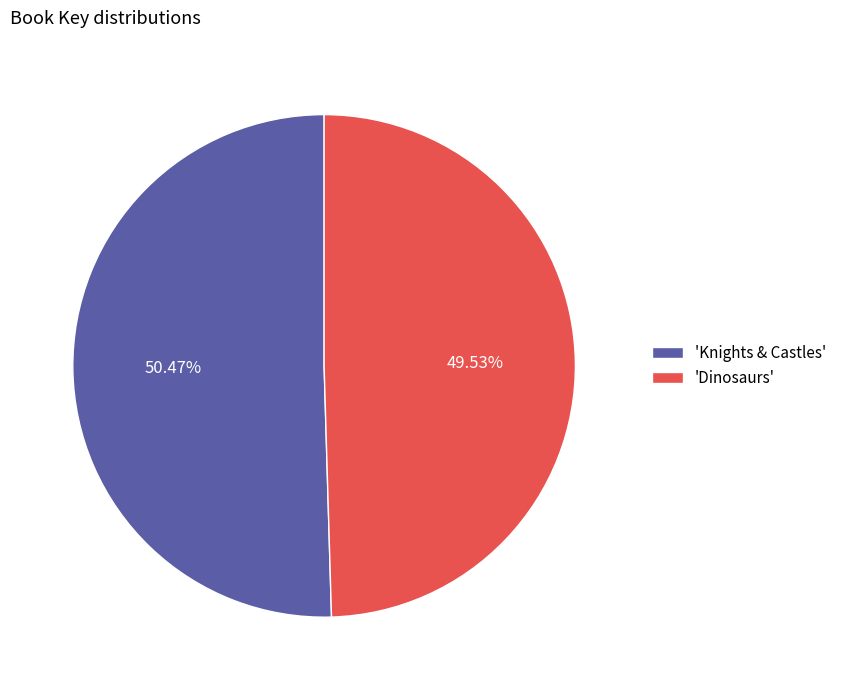

Which slice is the largest?

'Knights & Castles'